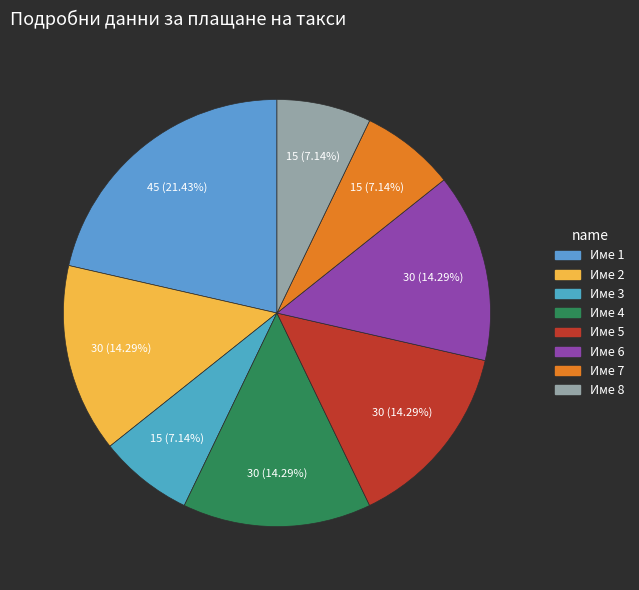

Between Име 2 and Име 8, which is larger?

Име 2